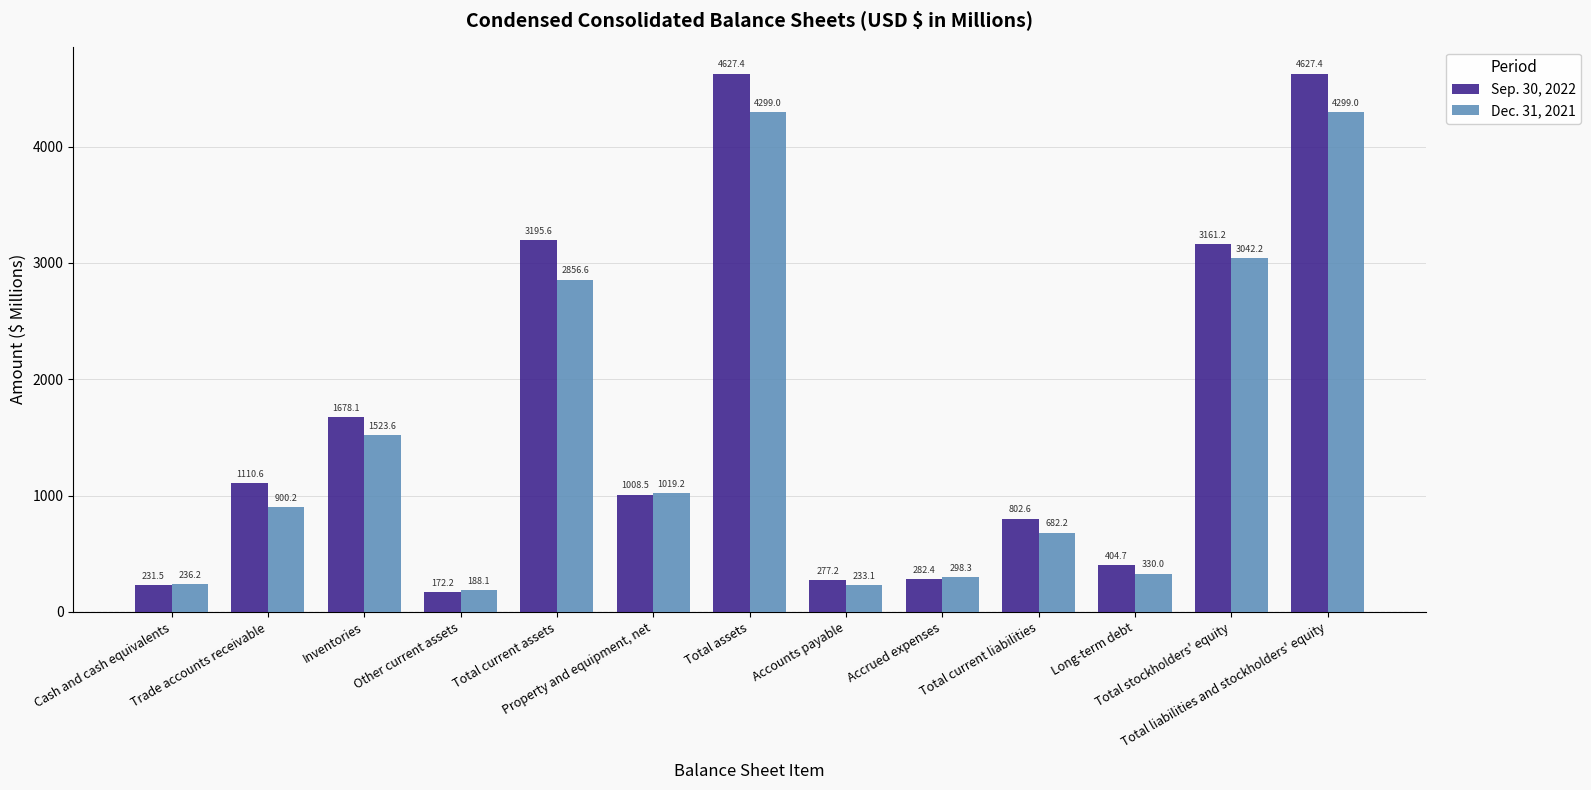

How many series are shown in this chart?

2